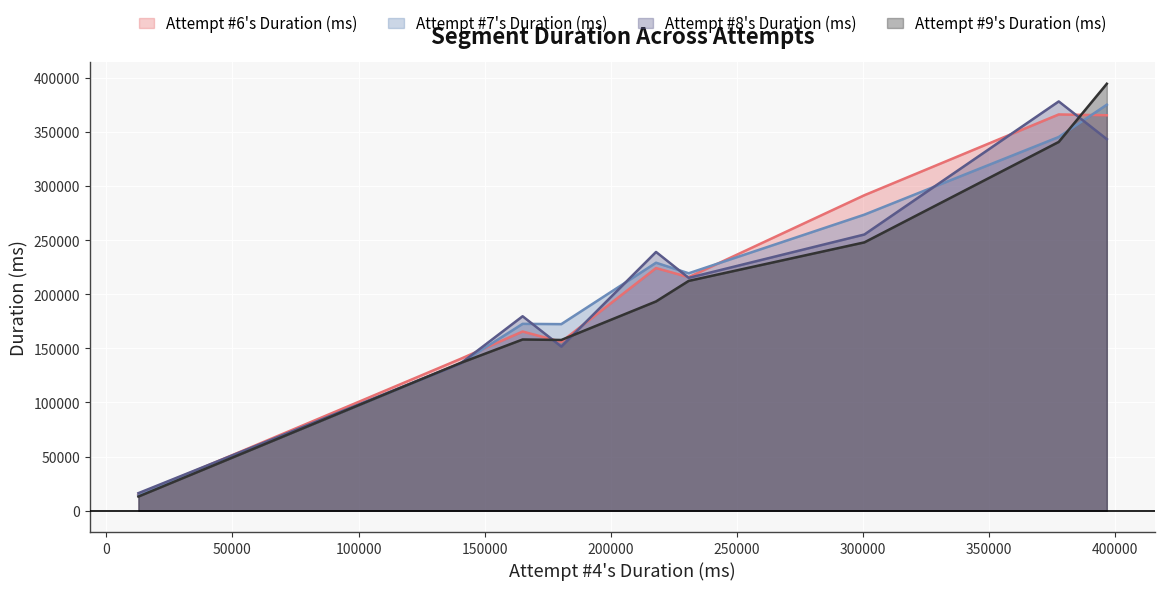

What is the maximum value for Attempt #7's Duration (ms)?

375032